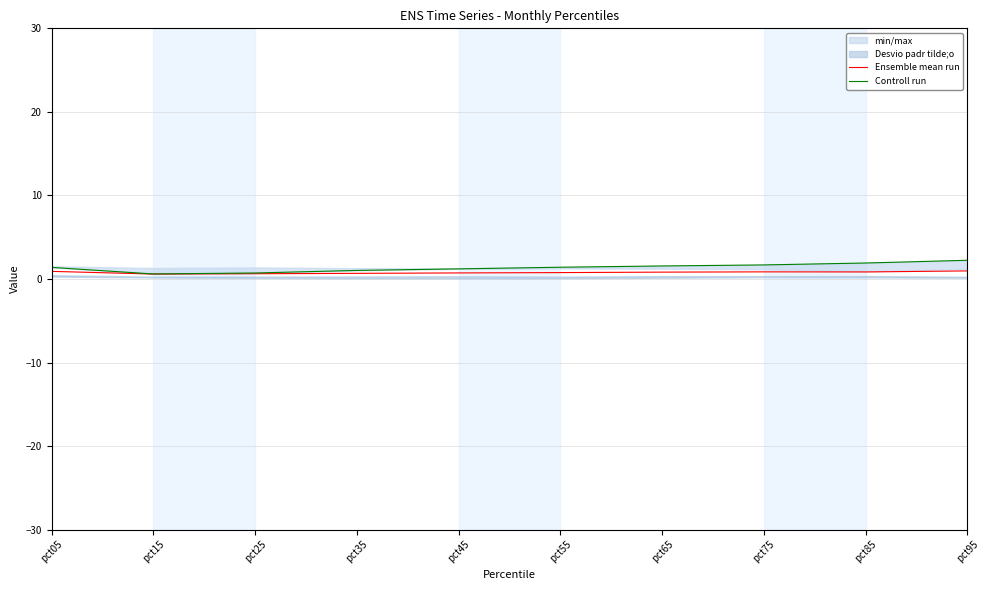

Rank the series by their average value, from lowest to highest.

Ensemble mean run, Controll run